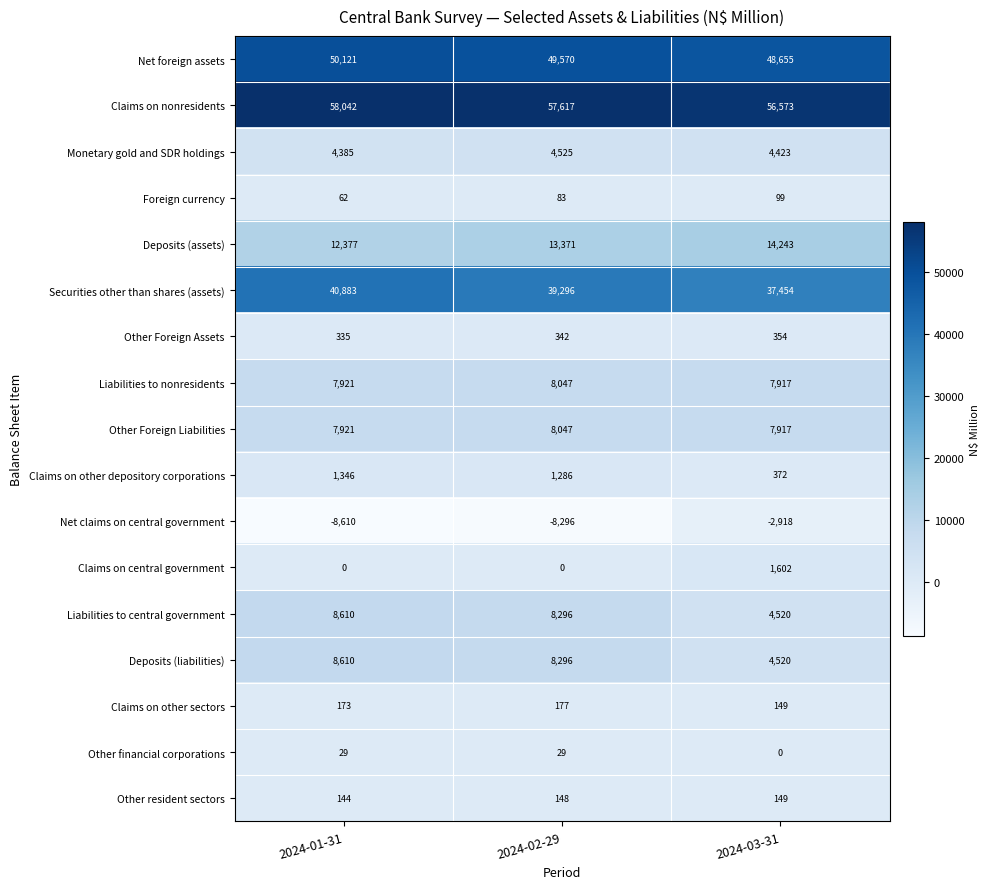

Rank the categories by Claims on nonresidents value from highest to lowest.

2024-01-31, 2024-02-29, 2024-03-31